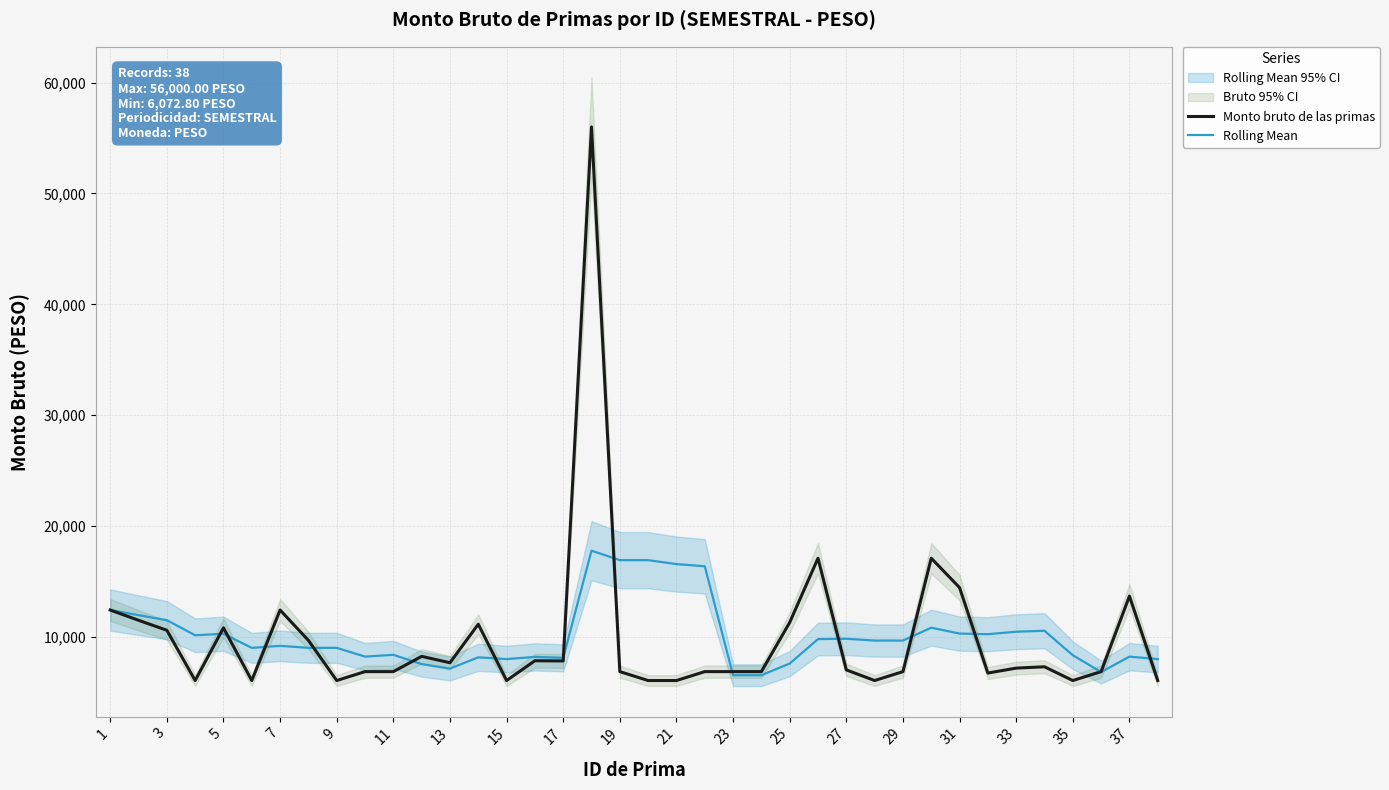

The value of Rolling Mean at 33 is 10474.6. True or false?

True